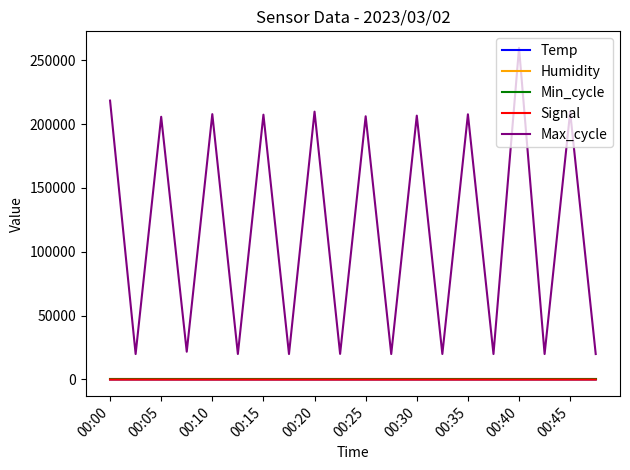

At how many categories does at least one series exceed 12666?

20